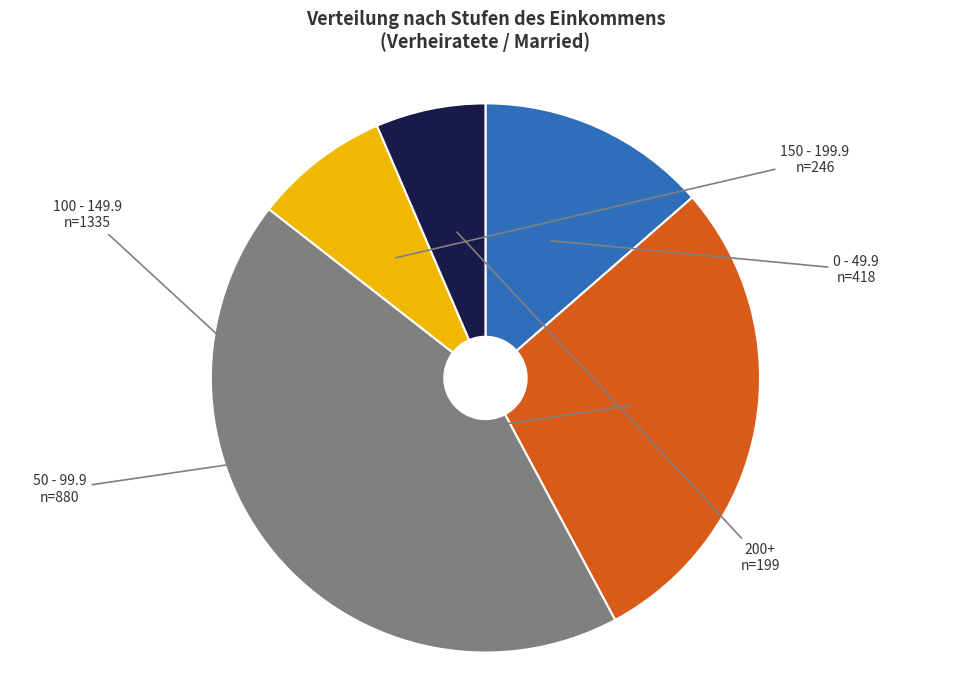

Is there any slice that represents more than half of the pie?

No